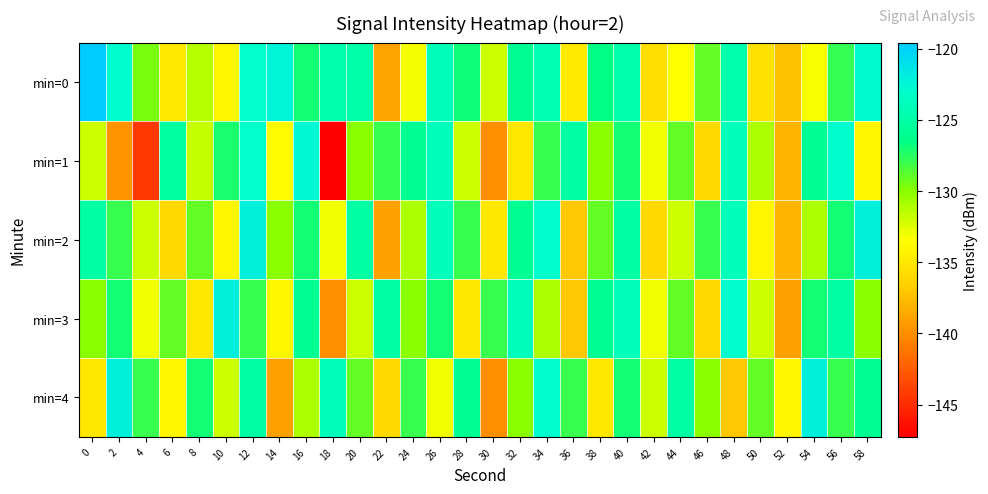

What is the minimum value shown in the chart?

-147.3